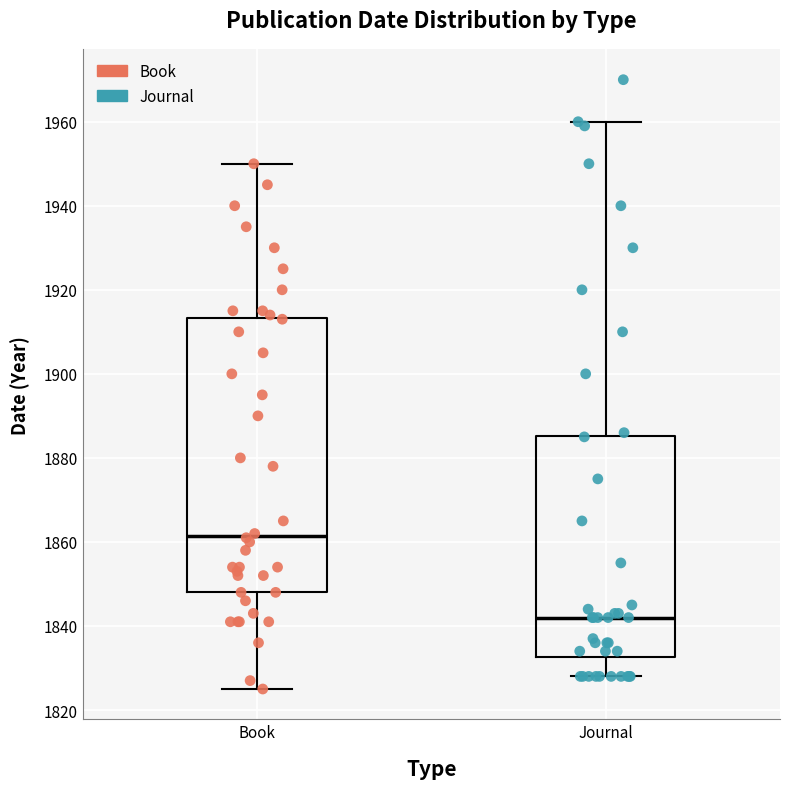

Which box's median line is the lowest?

Journal